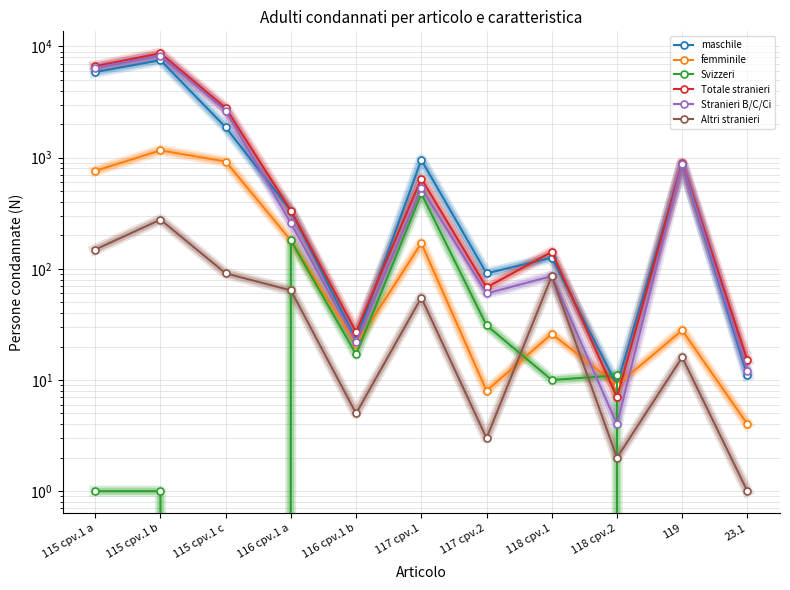

At which label does Stranieri B/C/Ci reach its minimum?

118 cpv.2